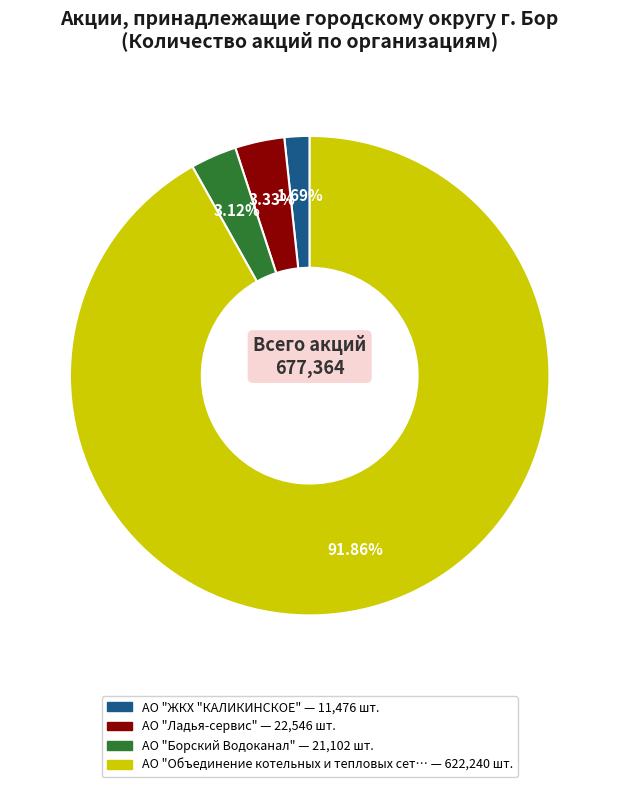

Is there a majority slice in this chart?

Yes